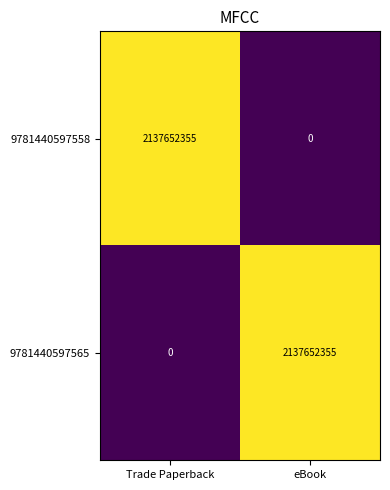

The value of 9781440597565 at eBook is 3545567980. True or false?

False